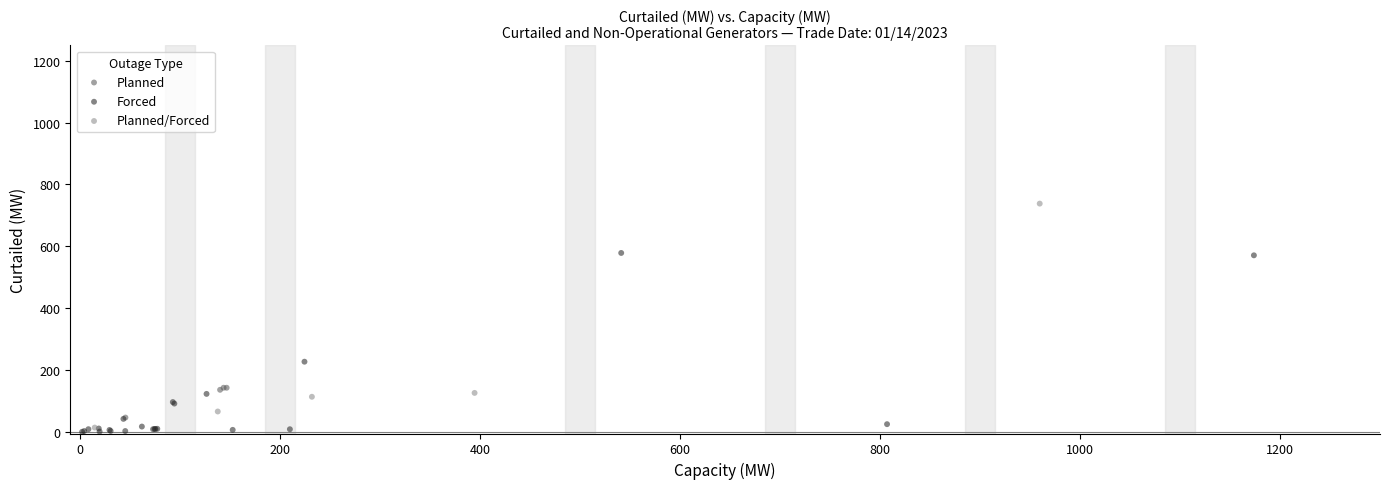

Which series has the largest Y range (max minus min)?

Planned/Forced